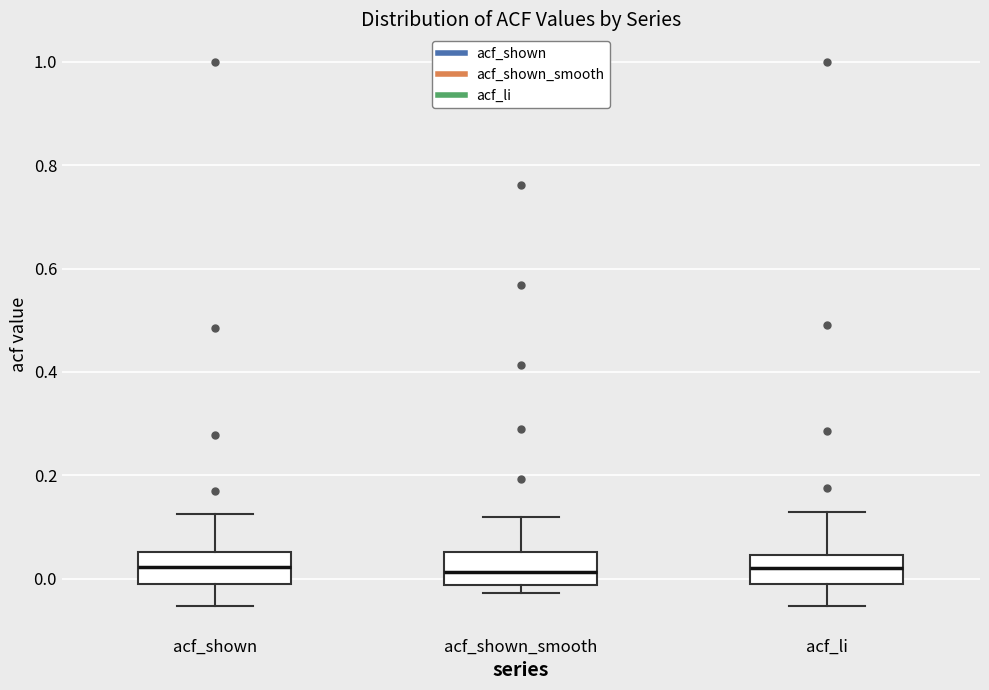

Reading left to right, transcribe this box plot: for each box, give where its median line is, the range the box spans, and where its two whiskers end, as read against the y-axis. The values are not printed on the chart, so give them approximately, as read against the axis.

acf_shown: median 0.02, box -0.02 to 0.06, whiskers -0.06 to 0.12
acf_shown_smooth: median 0.02, box -0.02 to 0.06, whiskers -0.02 (just below the box's lower edge) to 0.12
acf_li: median 0.02, box 0.00 to 0.04, whiskers -0.06 to 0.14